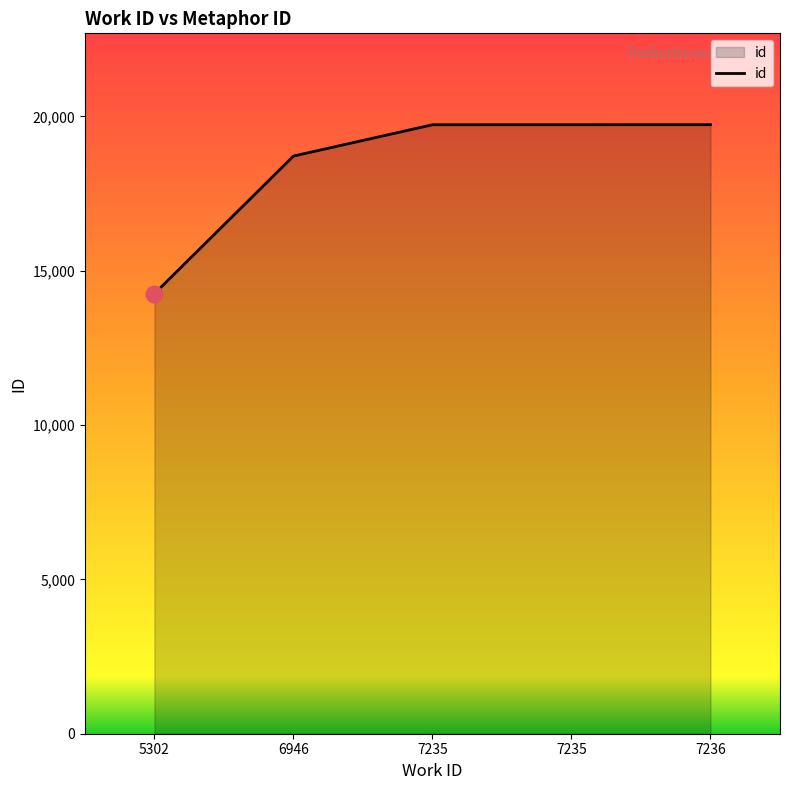

Reading right to left, transcribe all the data shown in this chart.

19733	19732	19731	18716	14257